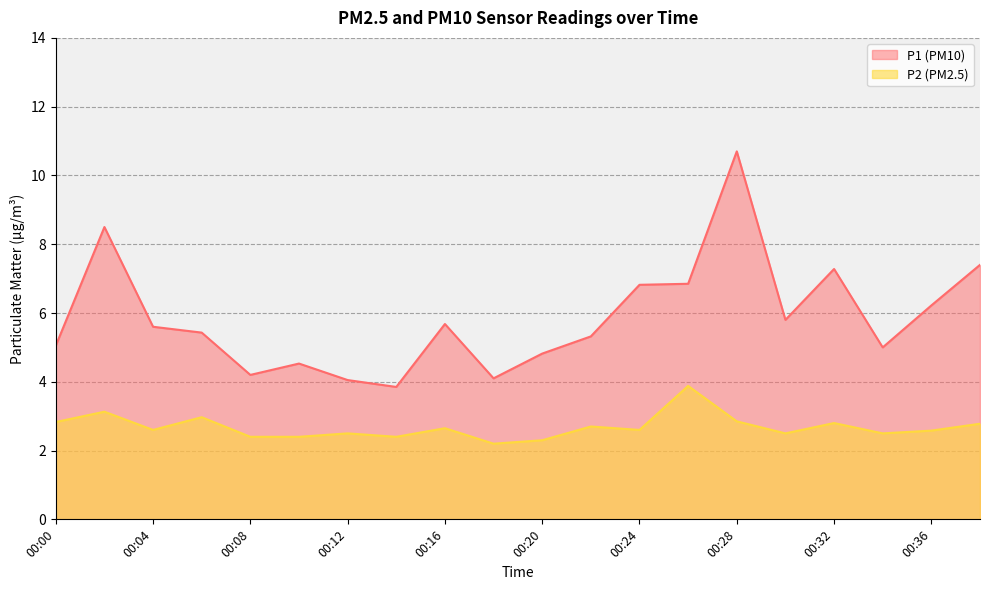

What is the approximate value of P2 at 00:24?

2.6